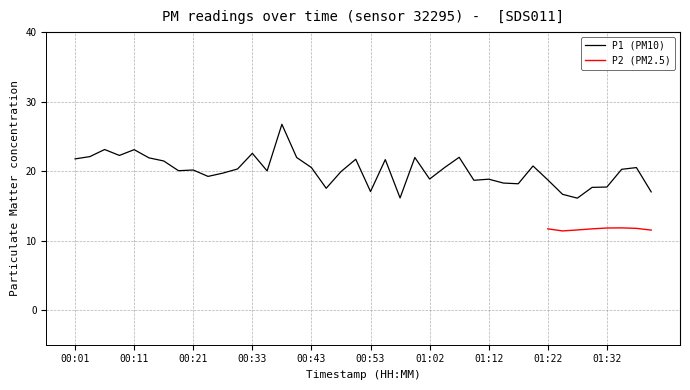

The chart shows a value of 24.8 at 01:32. True or false?

False